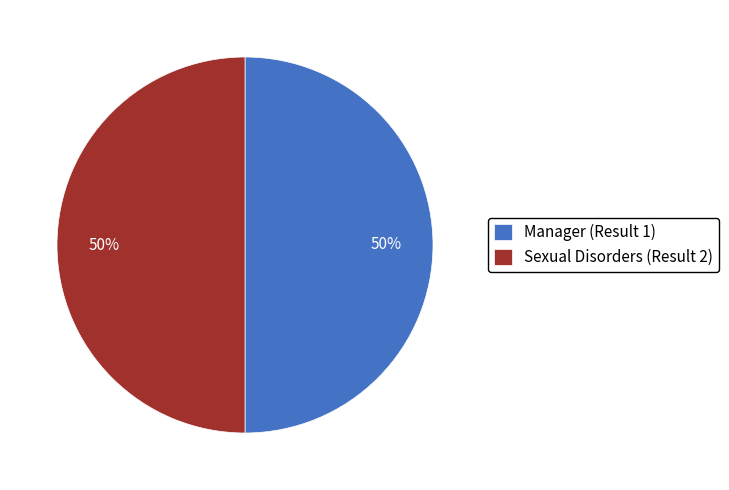

Combined, do Manager (Result 1) and Sexual Disorders (Result 2) account for over 50%?

Yes